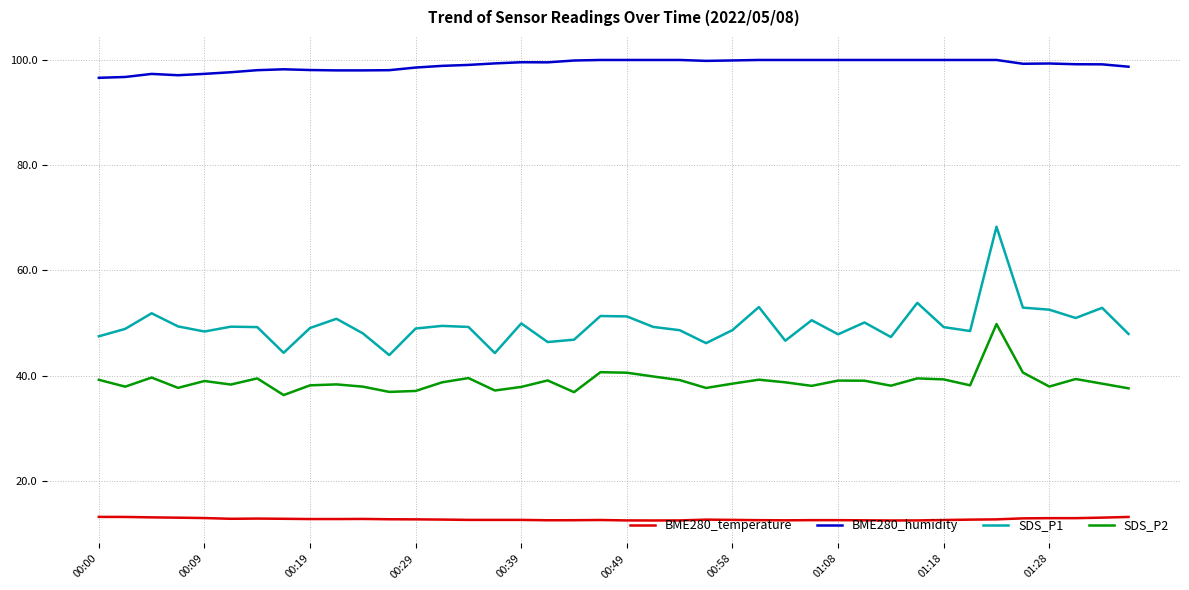

What is the minimum value shown in the chart?

12.5